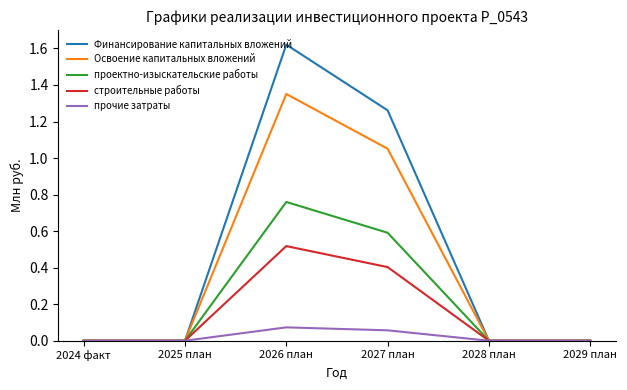

What is the spread (max minus min) of values at 2027 план?

1.2